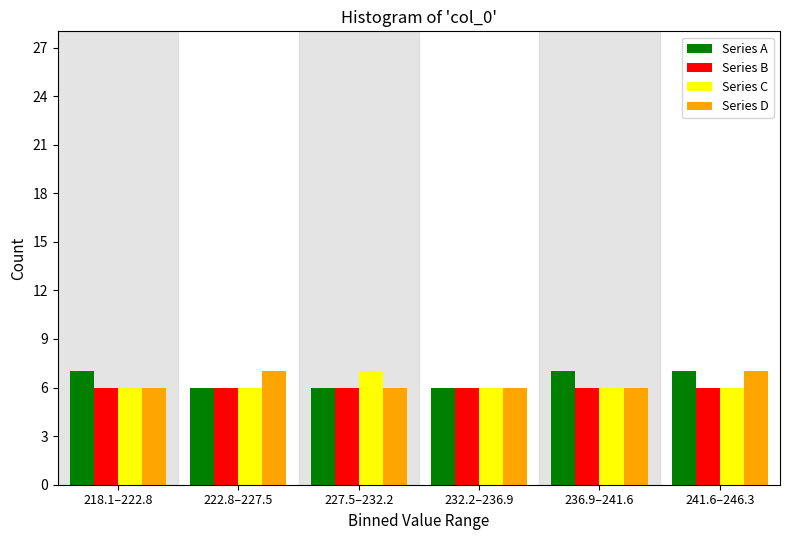

Reading left to right, extract all data points from this chart.

Series A: 218.1–222.8=7	222.8–227.5=6	227.5–232.2=6	232.2–236.9=6	236.9–241.6=7	241.6–246.3=7
Series B: 218.1–222.8=6	222.8–227.5=6	227.5–232.2=6	232.2–236.9=6	236.9–241.6=6	241.6–246.3=6
Series C: 218.1–222.8=6	222.8–227.5=6	227.5–232.2=7	232.2–236.9=6	236.9–241.6=6	241.6–246.3=6
Series D: 218.1–222.8=6	222.8–227.5=7	227.5–232.2=6	232.2–236.9=6	236.9–241.6=6	241.6–246.3=7